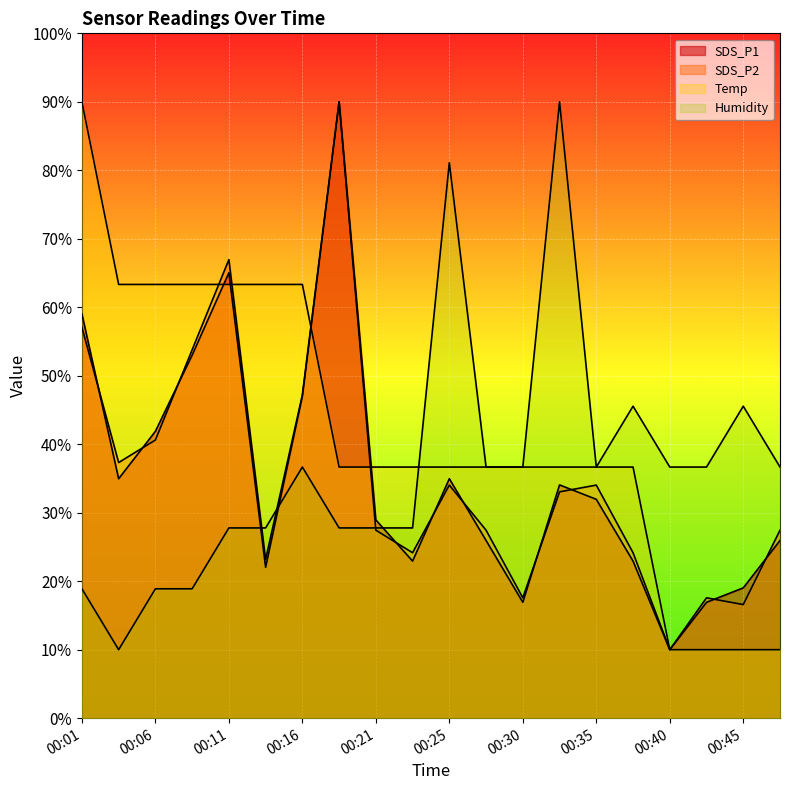

How many lines are shown in the chart?

4